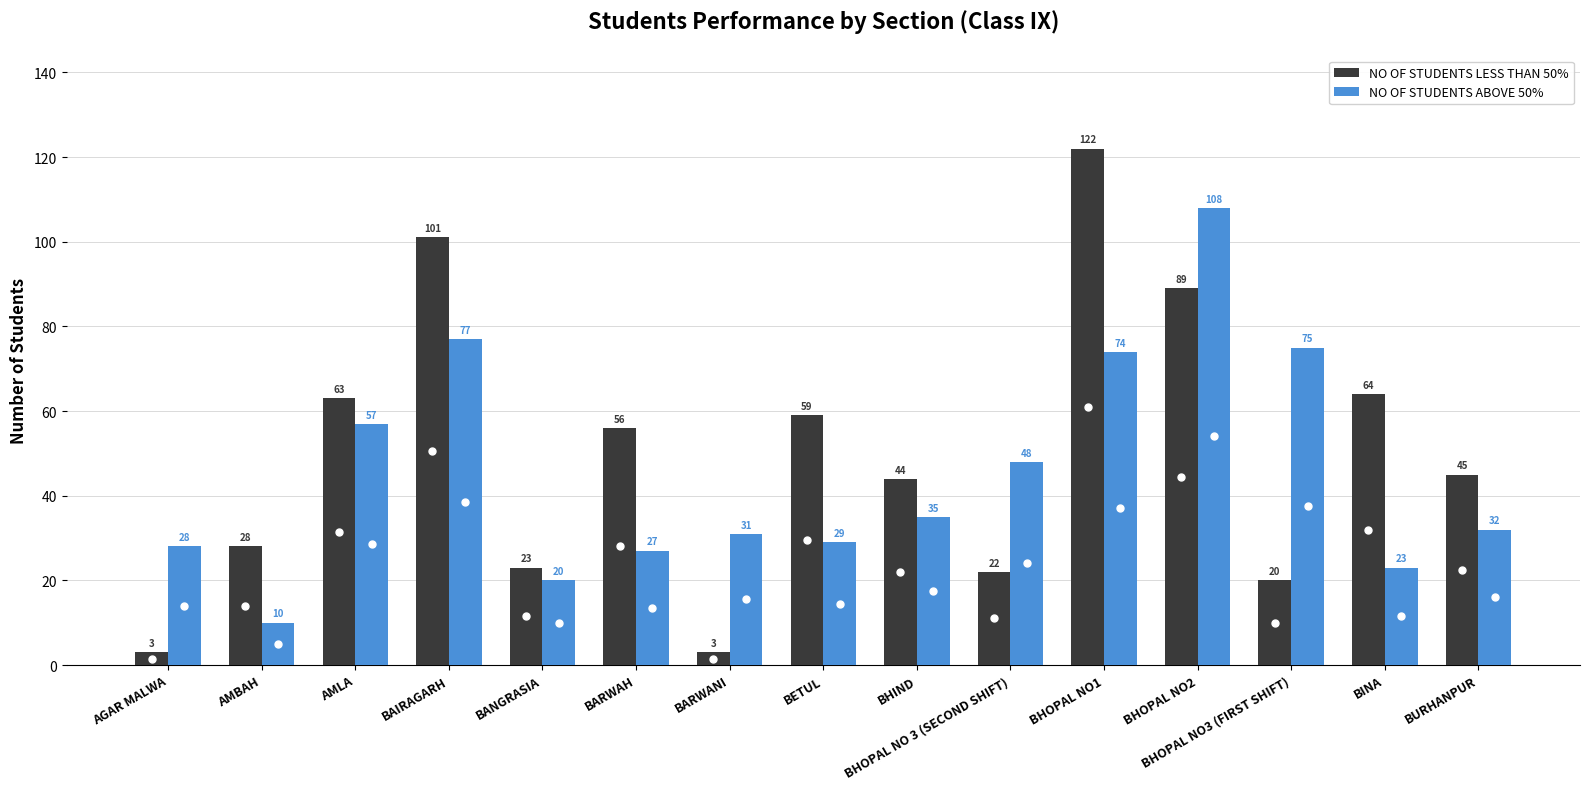

At how many categories does at least one series exceed 10?

15